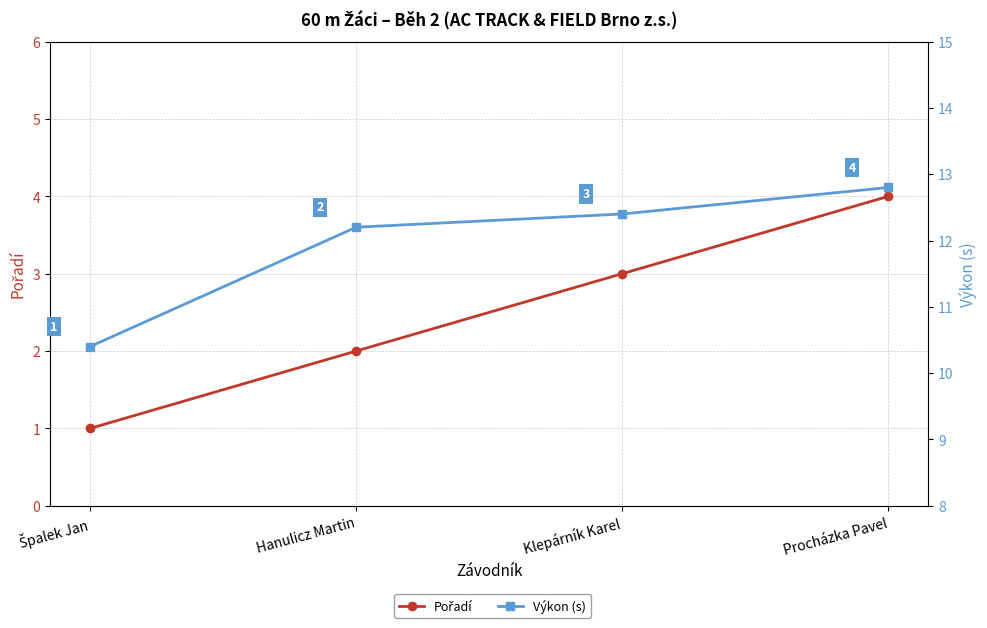

What is the total value across all series at Špalek Jan?

11.4